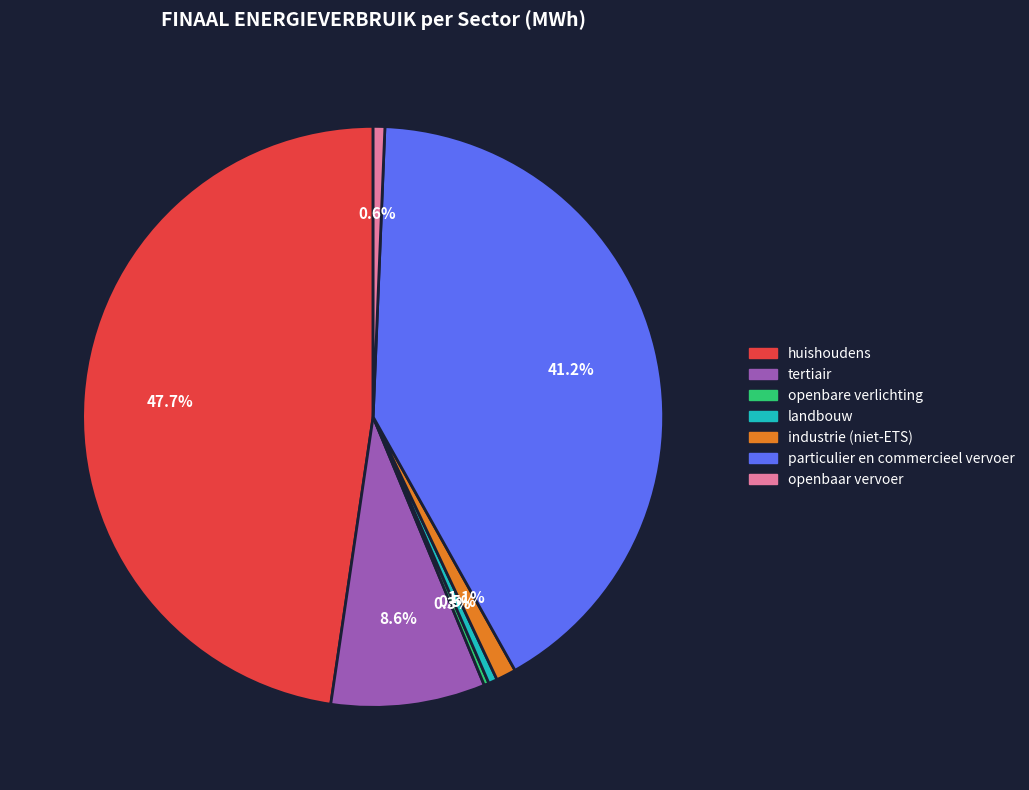

Which category has the biggest portion of the pie?

huishoudens